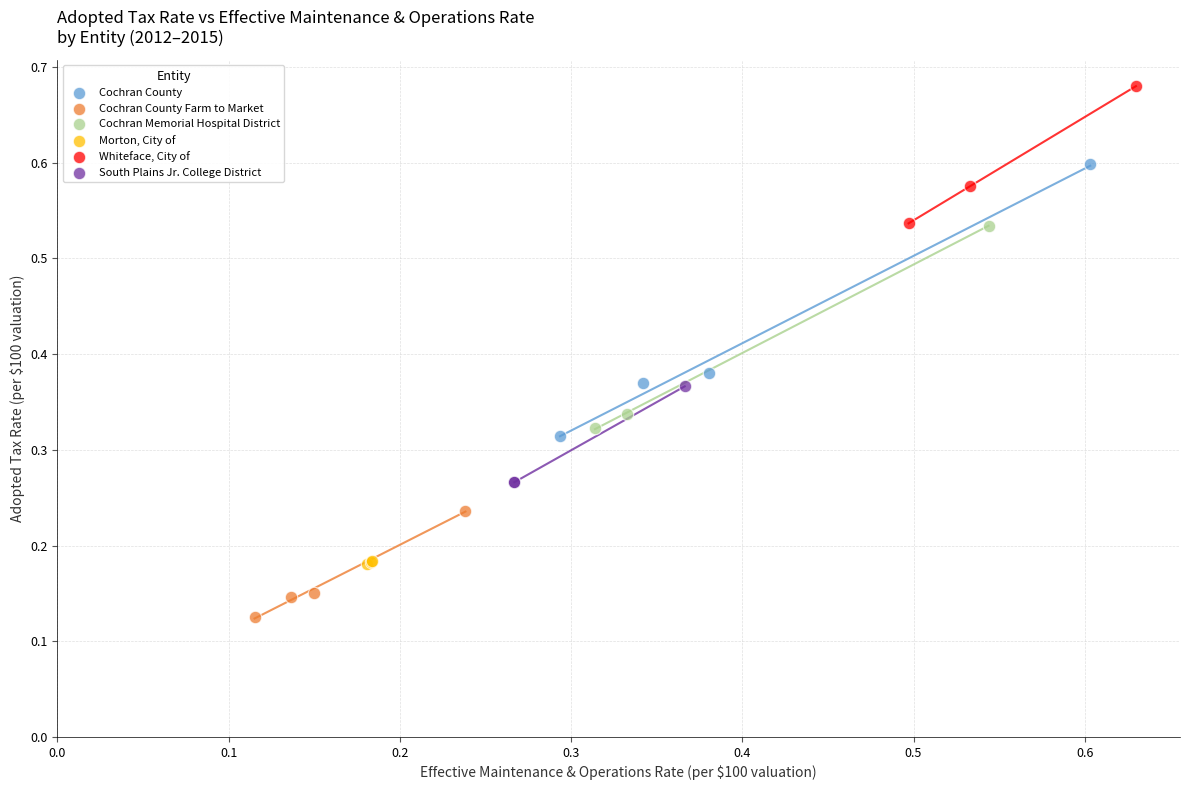

Which series reaches the minimum Y coordinate?

Cochran County Farm to Market